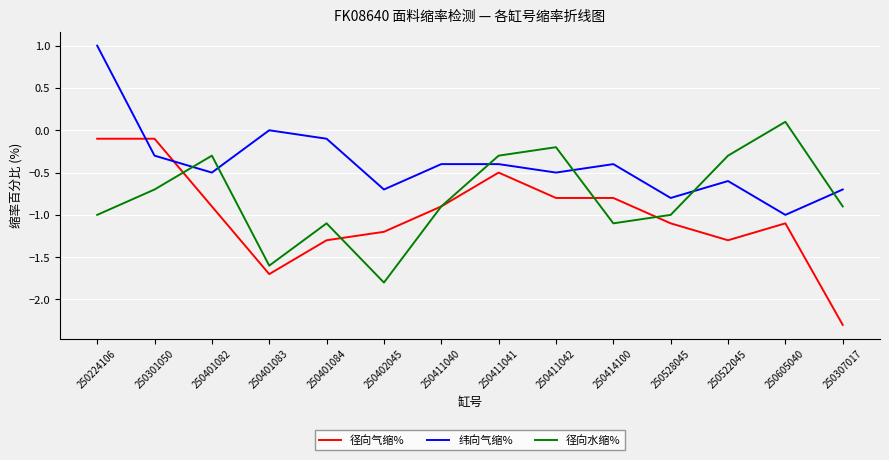

The 径向水缩% series shows -0.5 at 250224106. True or false?

False